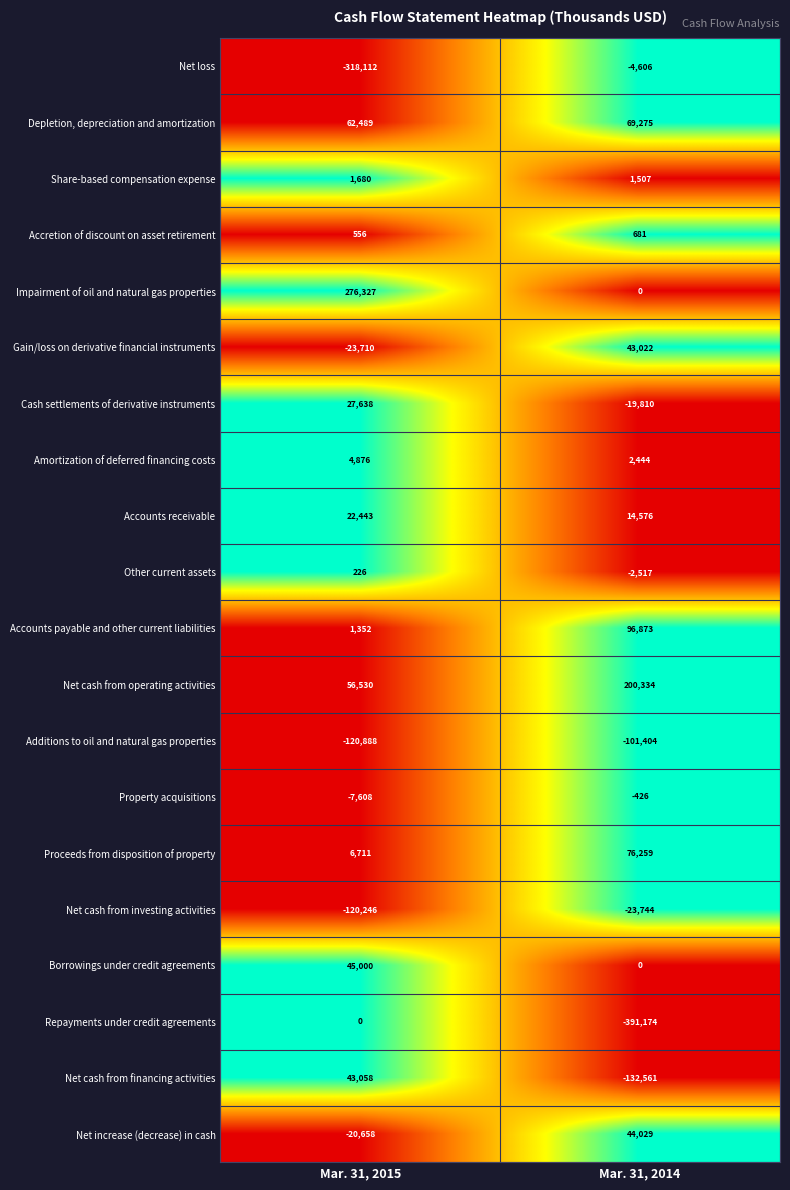

List the series in order of their peak value, lowest first.

Additions to oil and natural gas properties, Net cash from investing activities, Net loss, Property acquisitions, Repayments under credit agreements, Other current assets, Accretion of discount on asset retirement, Share-based compensation expense, Amortization of deferred financing costs, Accounts receivable, Cash settlements of derivative instruments, Gain/loss on derivative financial instruments, Net cash from financing activities, Net increase (decrease) in cash, Borrowings under credit agreements, Depletion, depreciation and amortization, Proceeds from disposition of property, Accounts payable and other current liabilities, Net cash from operating activities, Impairment of oil and natural gas properties